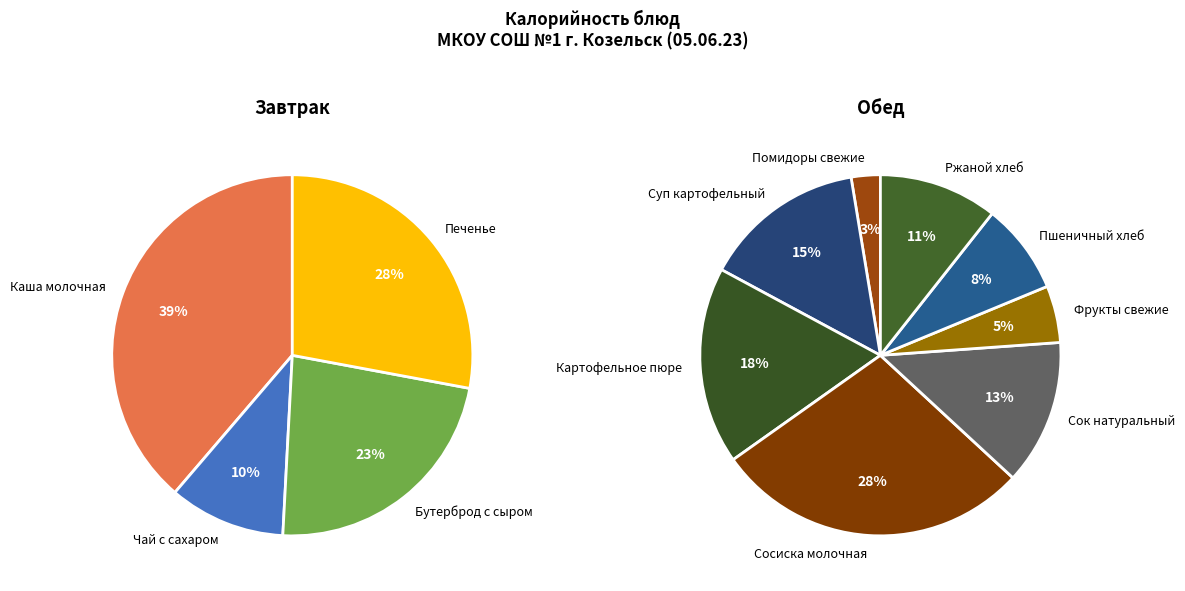

Does Печенье represent more than half of the total?

No